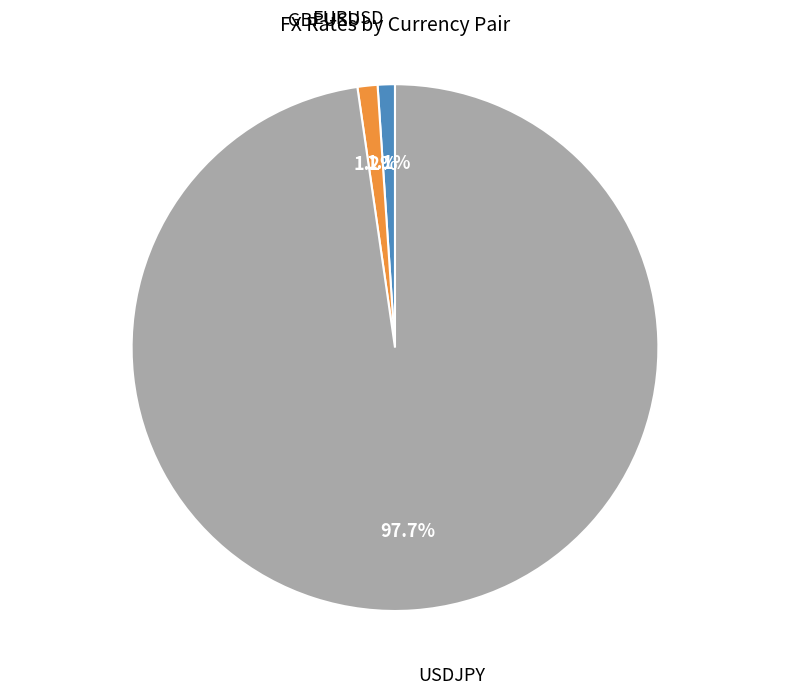

Is there a majority slice in this chart?

Yes